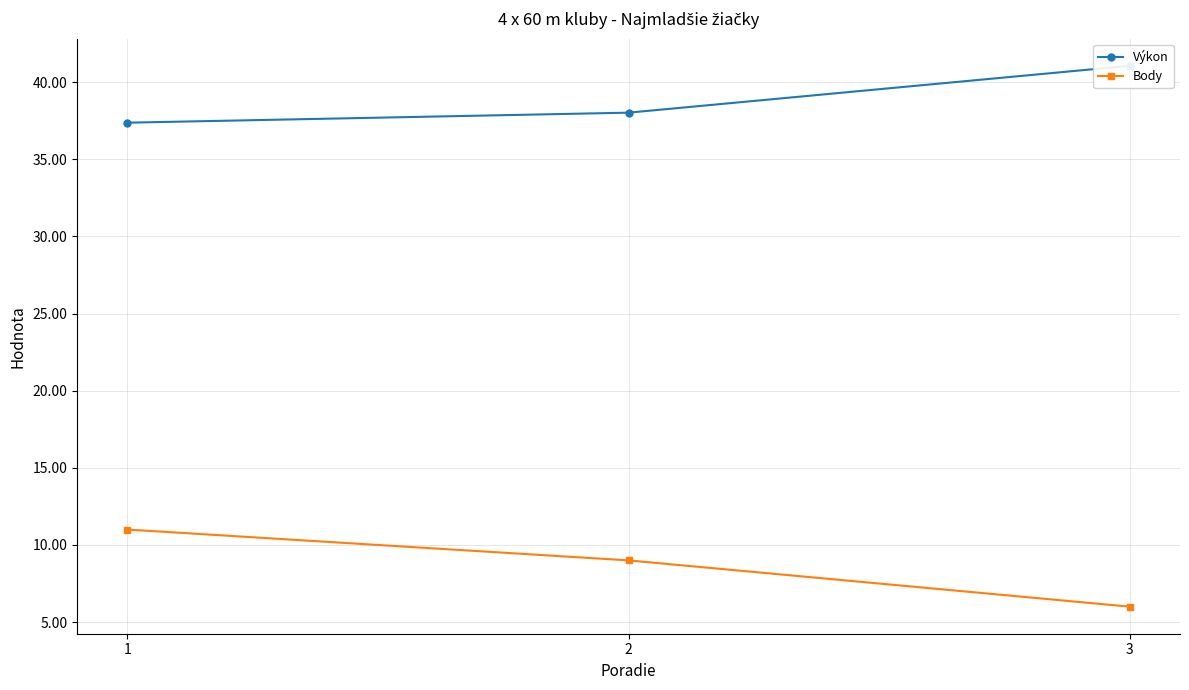

Is it true that Body equals 4.6 at 1?

False